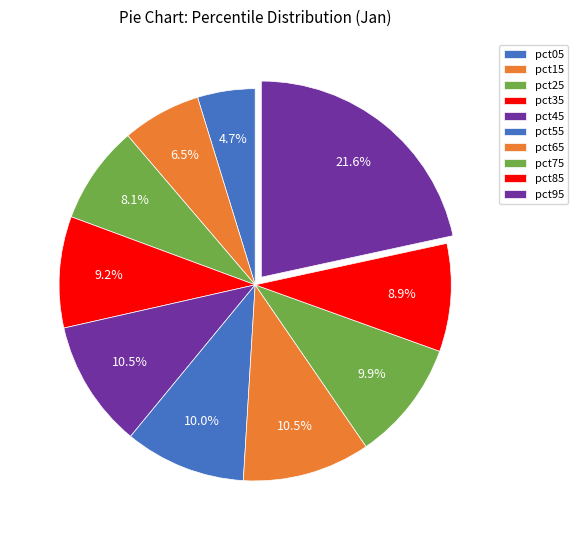

True or false: pct95 accounts for 14% of the total.

False